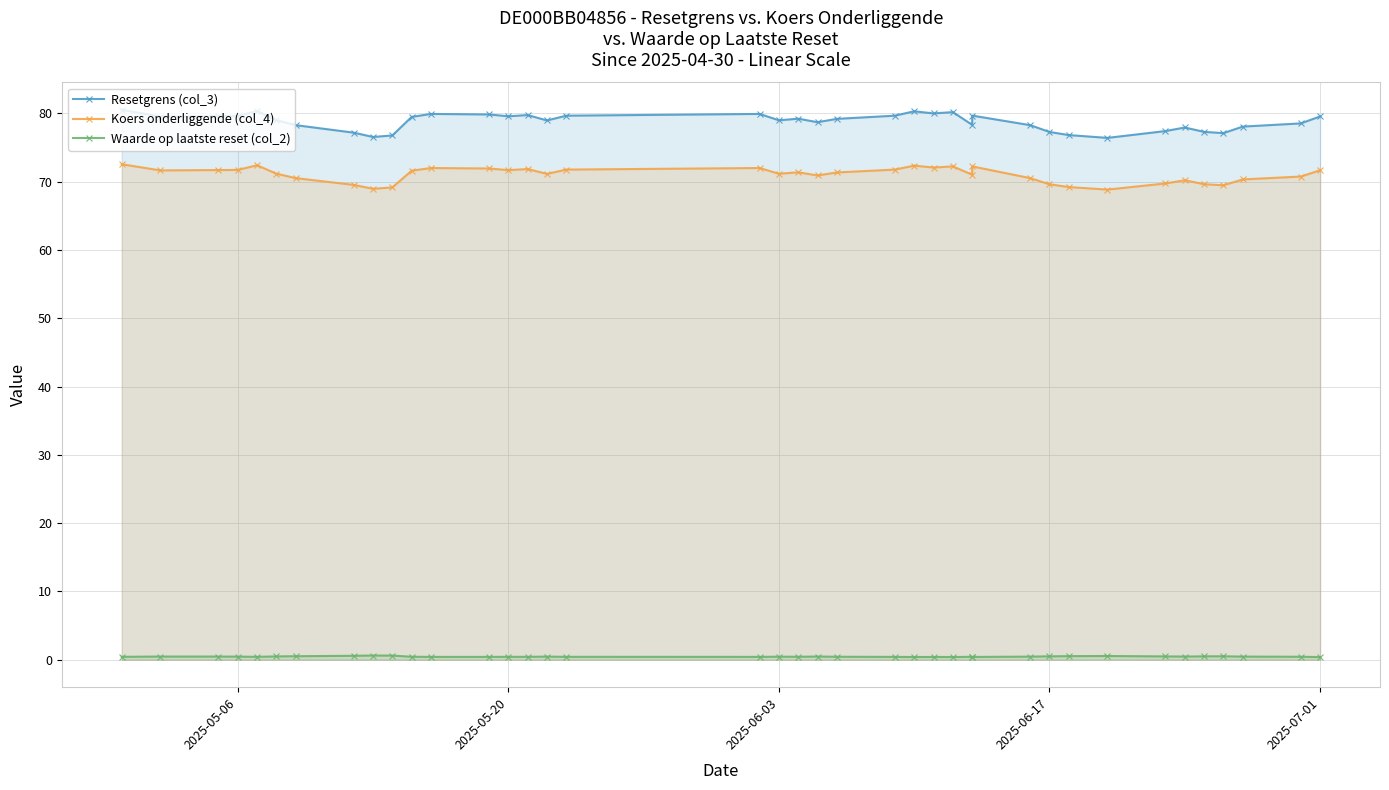

Does the chart display data point markers on the line(s)?

Yes